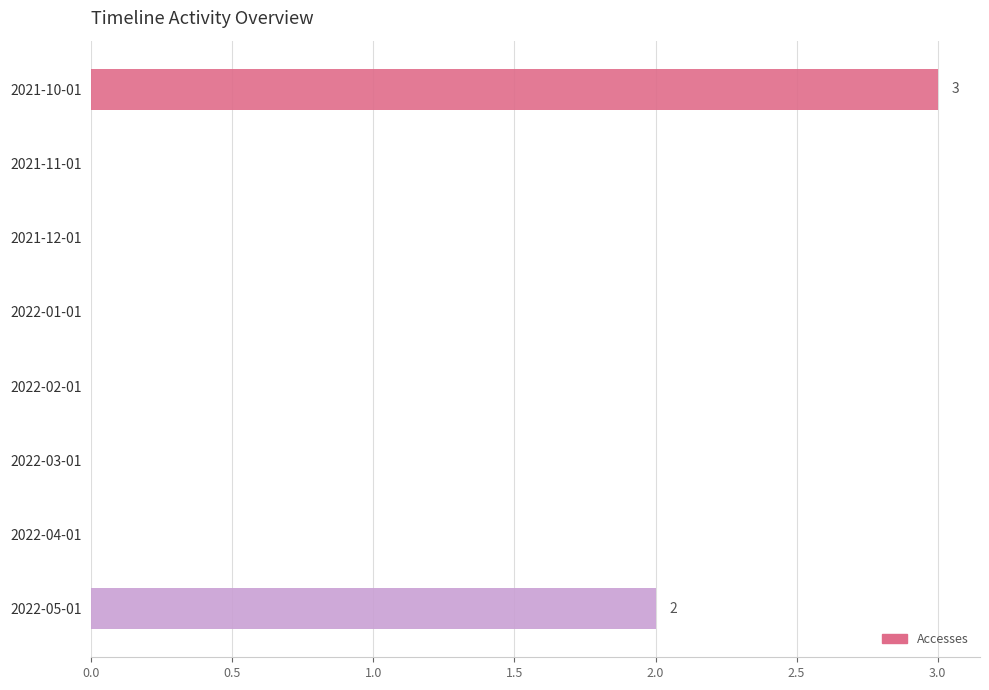

The chart shows a value of 5 at 2021-10-01. True or false?

False